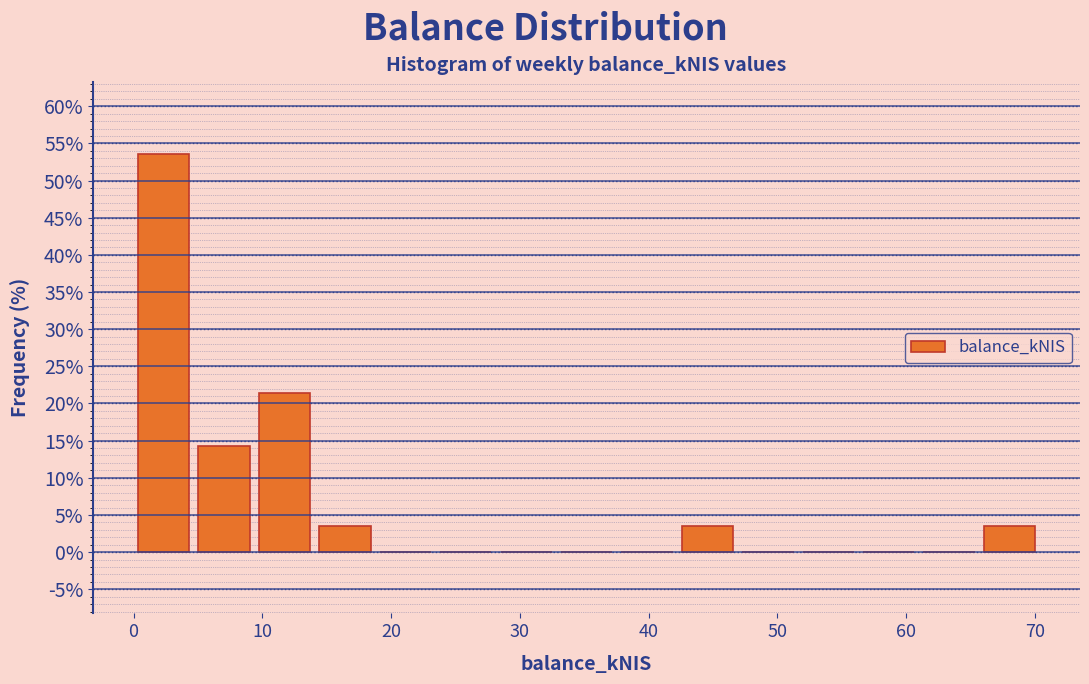

How tall is the bar that spans 66 to 70 on the x-axis? Neither the bar edges nor the heights are printed on the chart, so give them approximately, as read against the axes.

3.5